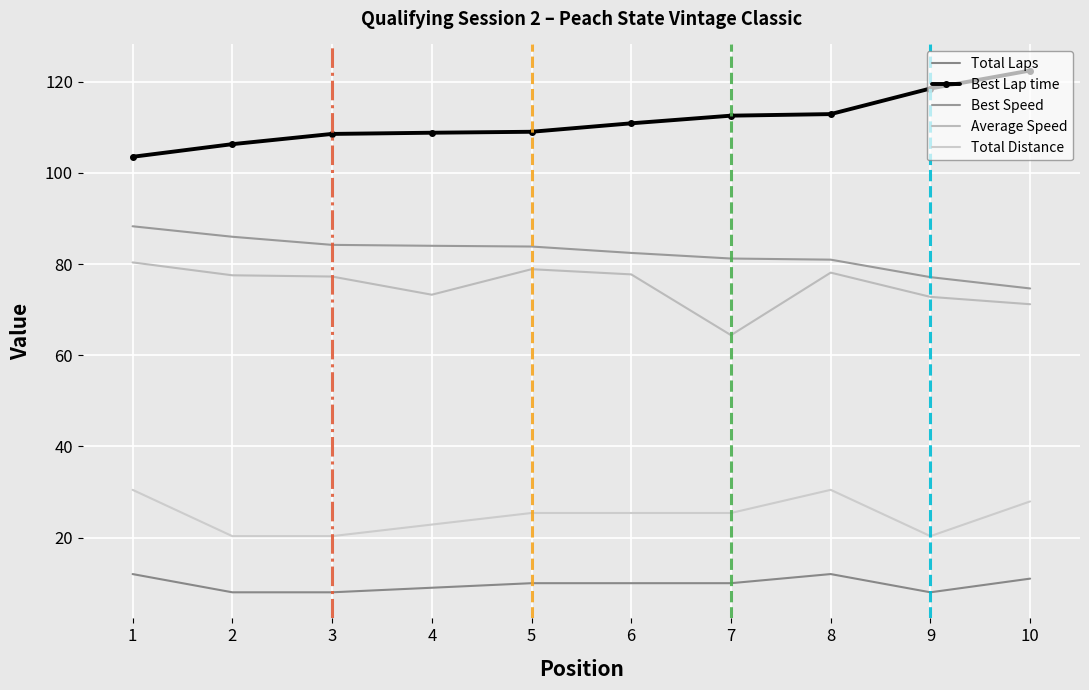

Is it true that Total Laps equals 5.4 at 9?

False